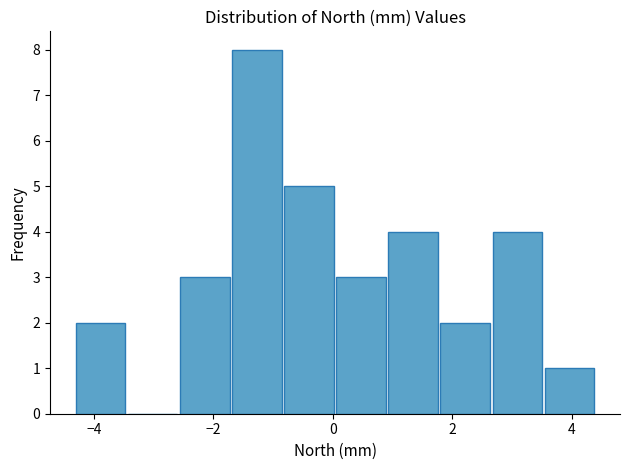

Reading left to right, transcribe this chart: for each bar, give the range it covers on the x-axis and its height. Neither the bar edges nor the heights are printed on the chart, so give them approximately, as read against the axes.

-4.4 to -3.4: 2
-3.4 to -2.6: 0
-2.6 to -1.8: 3
-1.8 to -0.8: 8
-0.8 to 0.0: 5
0.0 to 1.0: 3
1.0 to 1.8: 4
1.8 to 2.6: 2
2.6 to 3.6: 4
3.6 to 4.4: 1